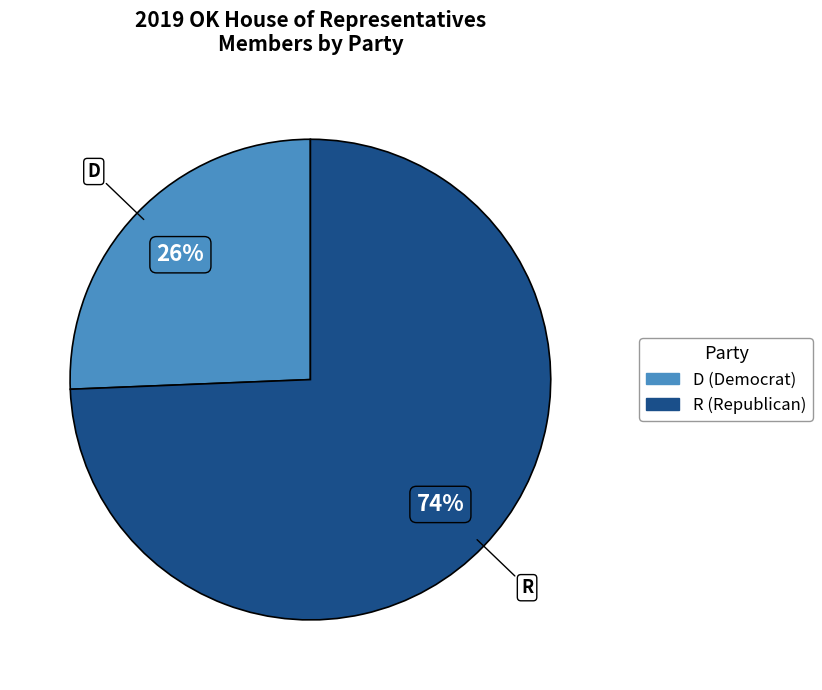

To the nearest percent, what is the average slice percentage?

50%